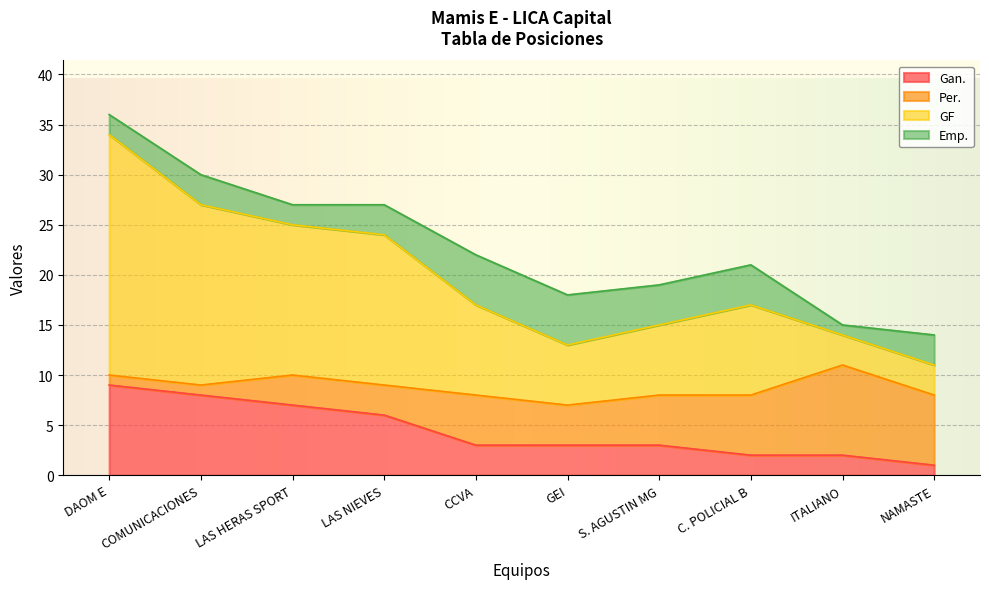

The value of GF at COMUNICACIONES is 6. True or false?

False